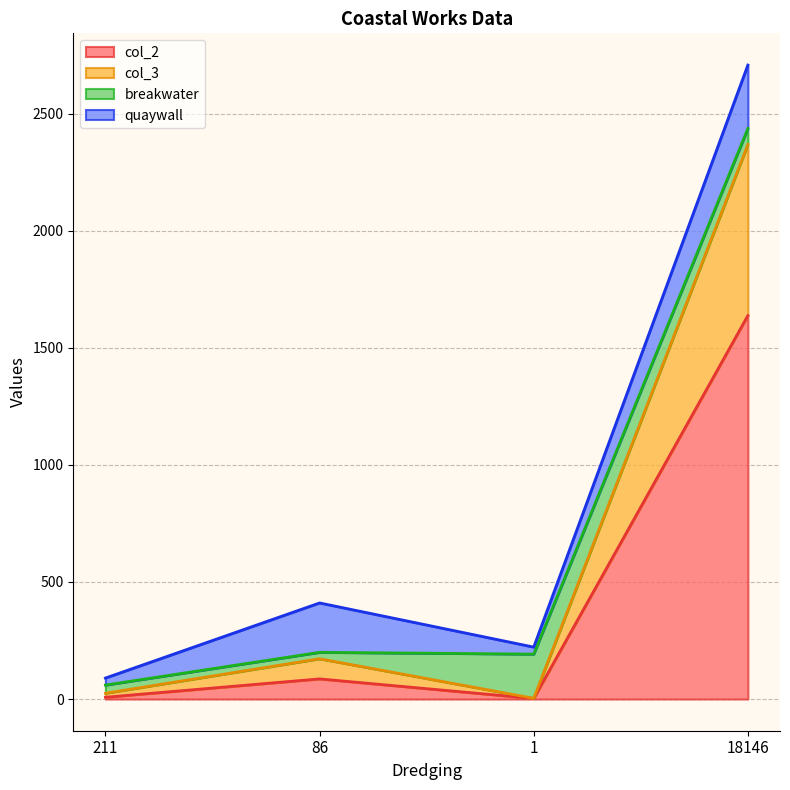

What is the label of the 2nd point from the right?

1